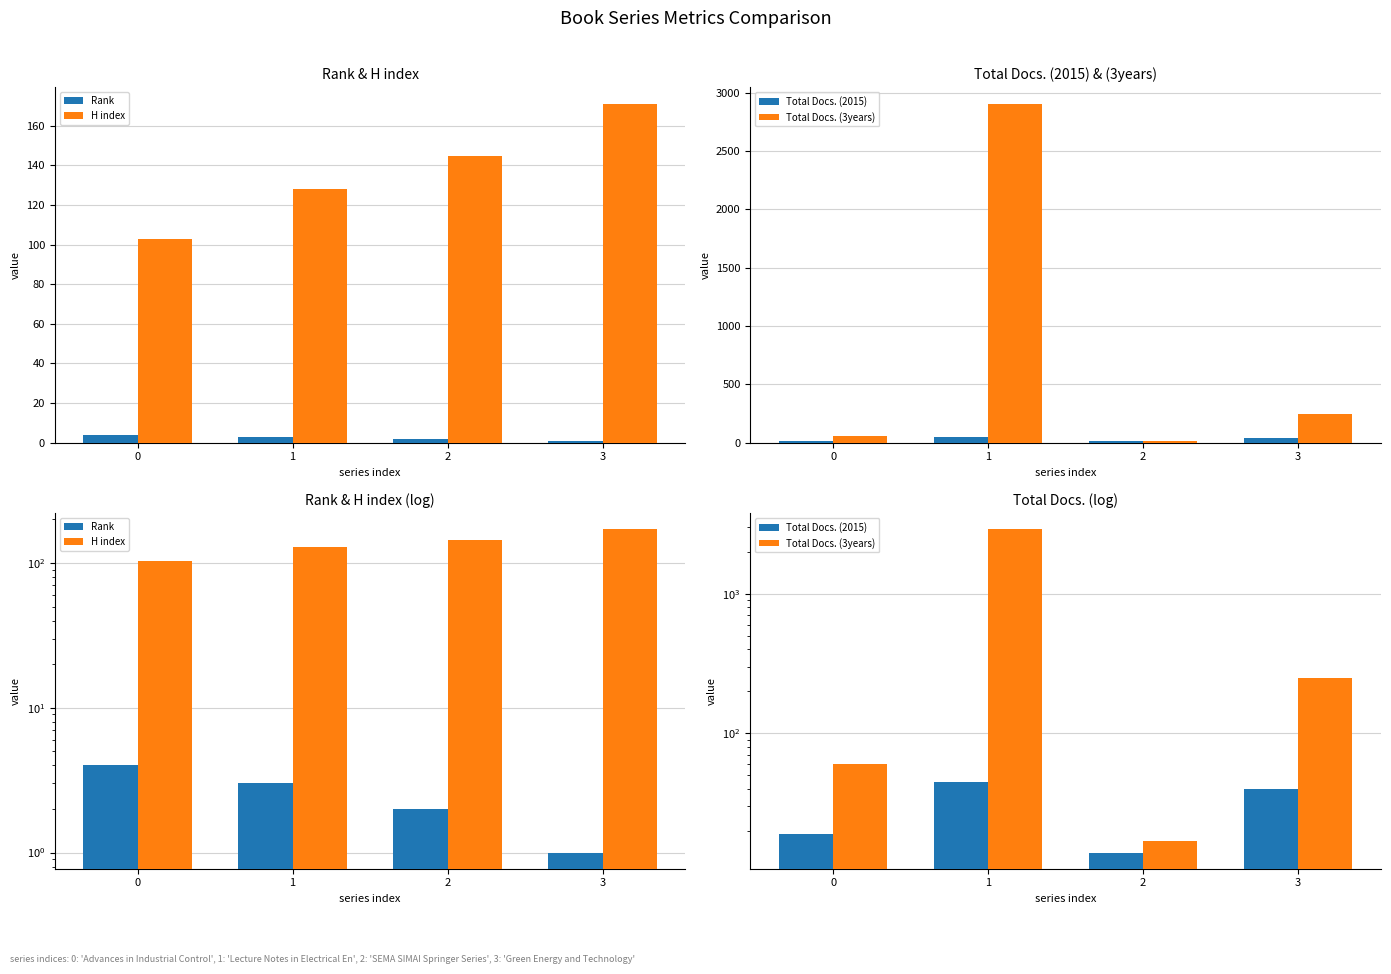

At how many categories does at least one series exceed 587?

1